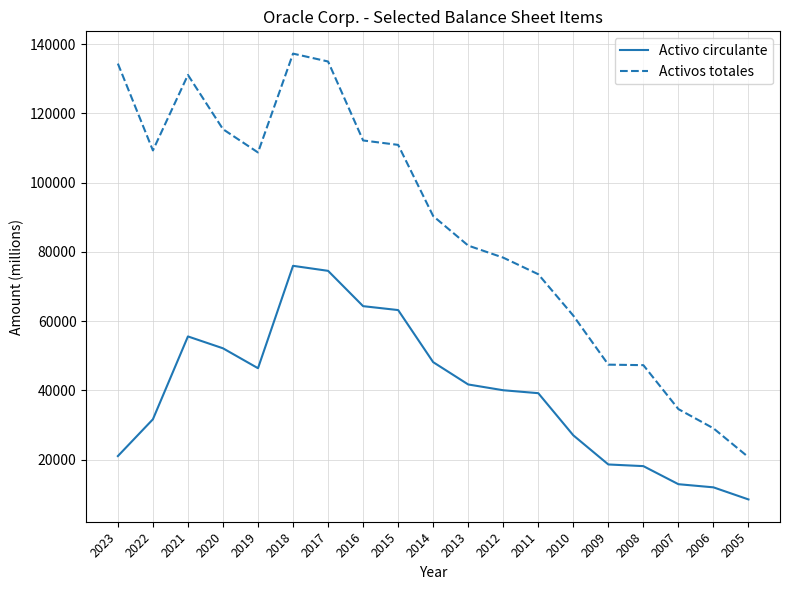

At how many categories does at least one series exceed 22421?

18